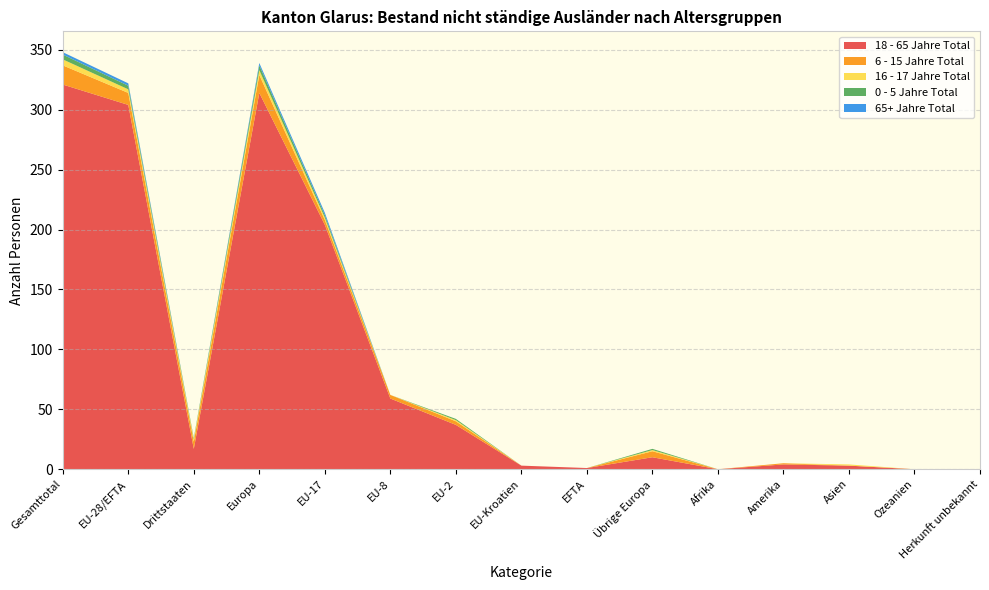

Reading left to right, extract all data points from this chart.

18 - 65 Jahre Total: 321	304	17	314	204	59	37	3	1	10	0	4	3	0	0
6 - 15 Jahre Total: 16	10	6	15	4	3	3	0	0	5	0	1	0	0	0
16 - 17 Jahre Total: 5	3	2	4	2	0	1	0	0	1	0	0	1	0	0
0 - 5 Jahre Total: 4	3	1	4	2	0	1	0	0	1	0	0	0	0	0
65+ Jahre Total: 2	2	0	2	2	0	0	0	0	0	0	0	0	0	0